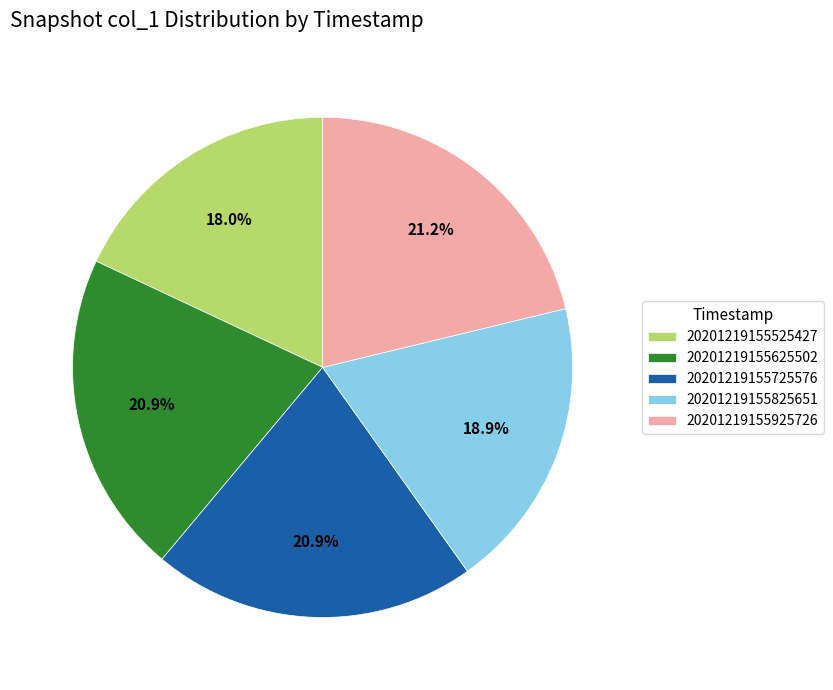

True or false: 20201219155725576 accounts for 27% of the total.

False